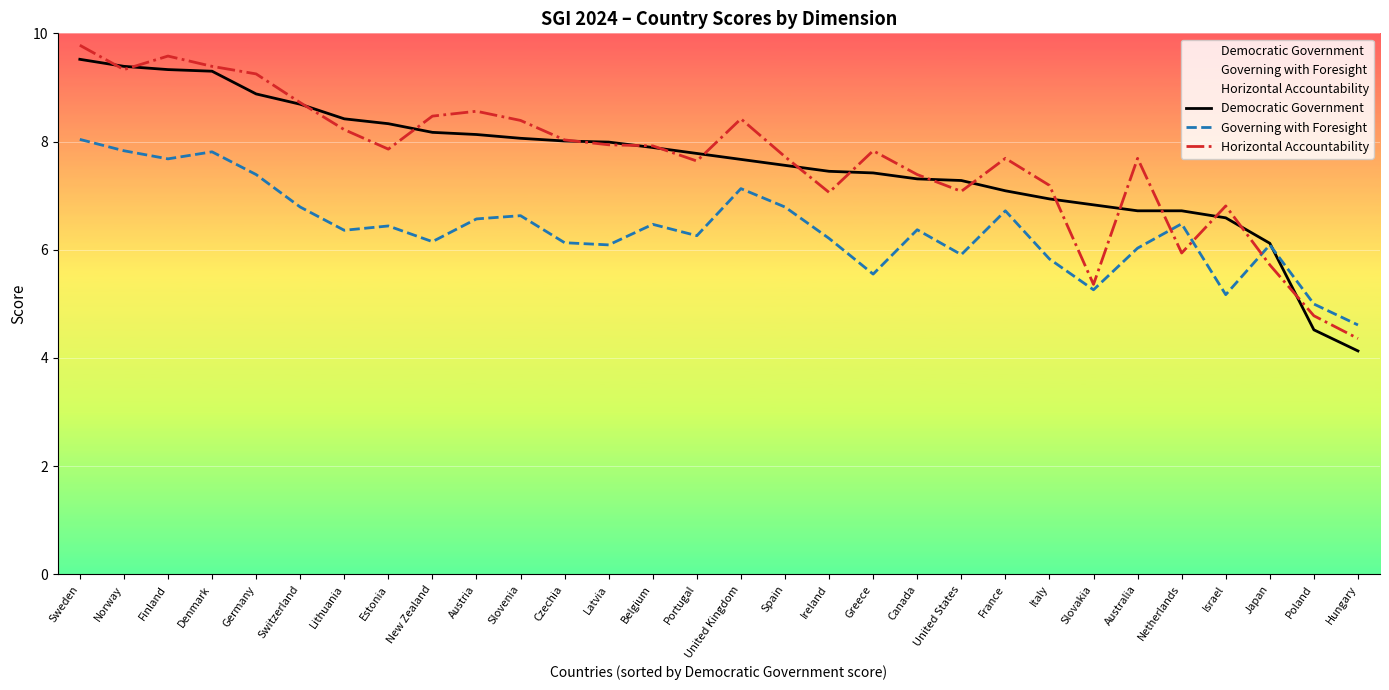

At which category is the sum across all series the highest?

Sweden